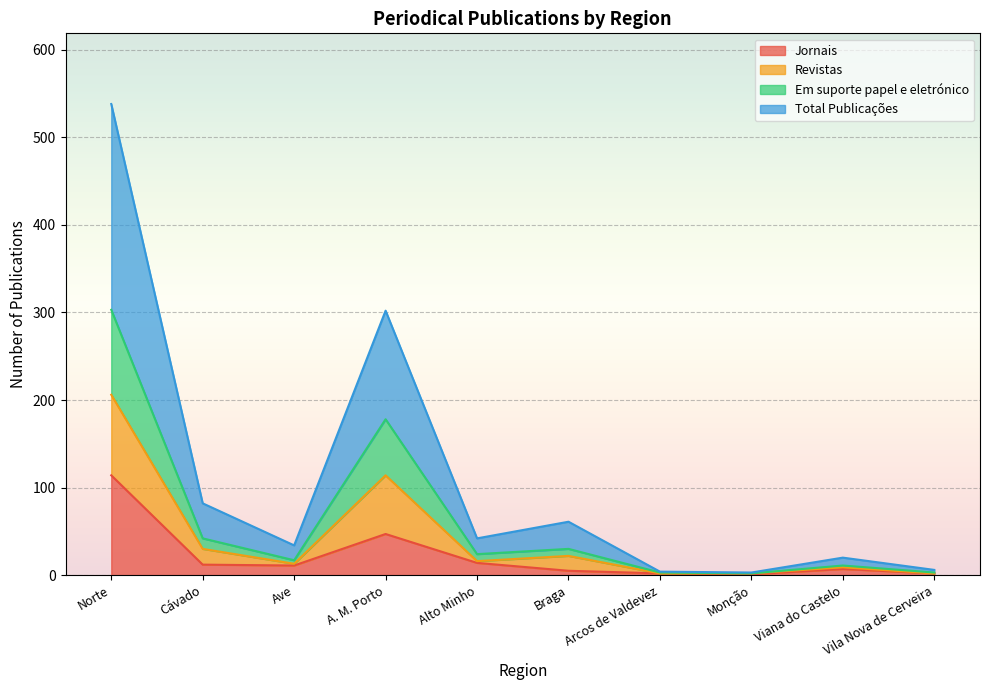

True or false: Total Publicações and Jornais cross at least once.

False